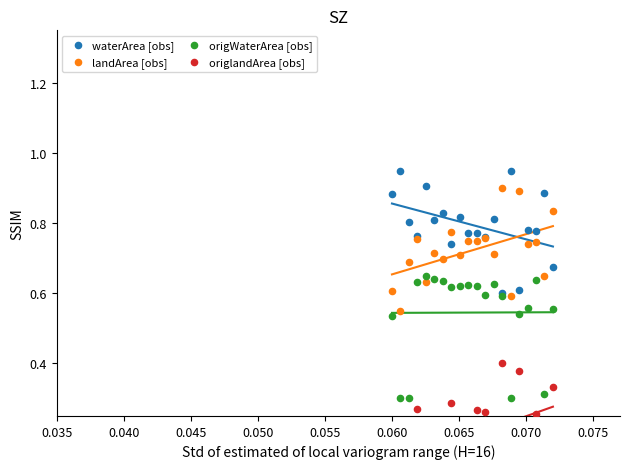

Is the value of origlandArea [obs] at 10 greater than the value of landArea [obs] at 0.055?

No